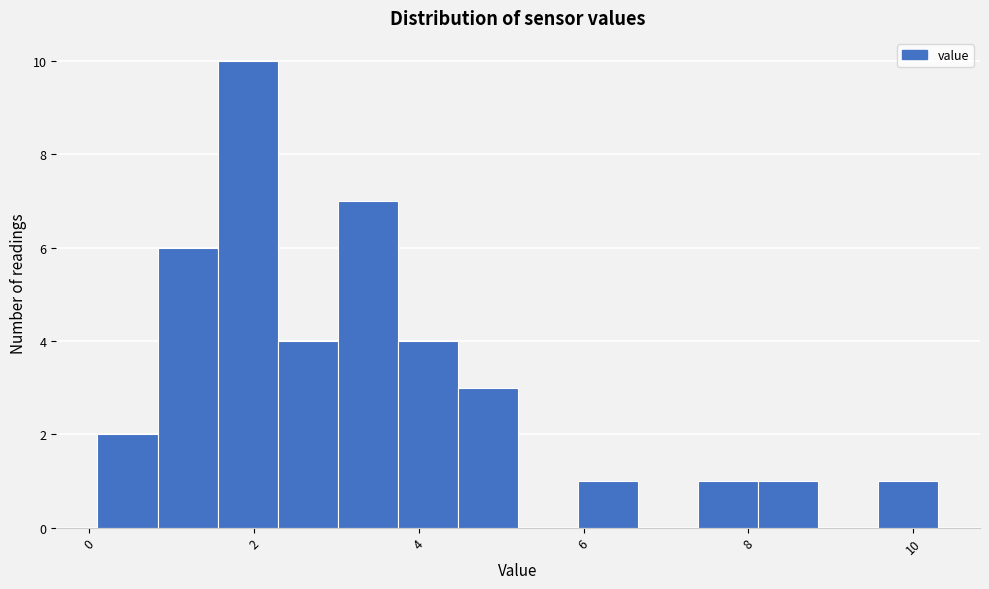

Around what value on the x-axis is the tallest bar? Give the approximate position of its centre, as read against the axis.

2.0